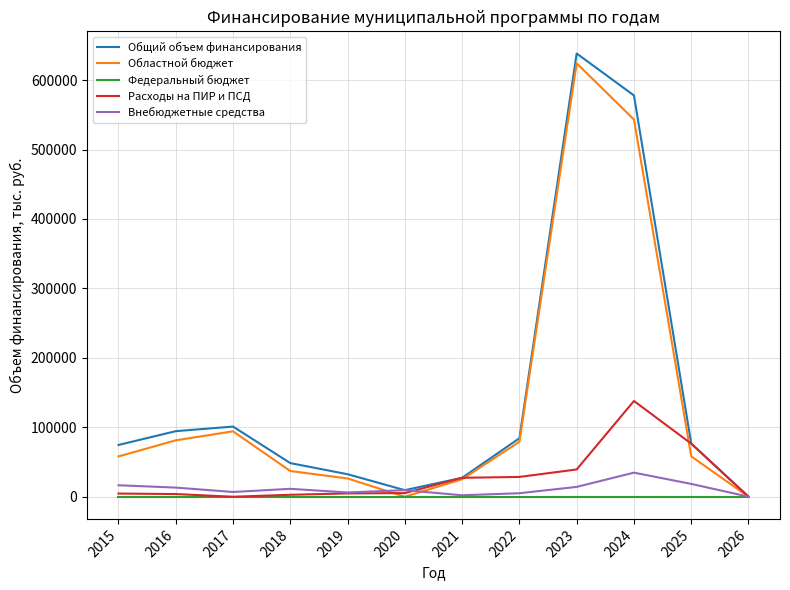

Which series has the largest range (max minus min)?

Общий объем финансирования